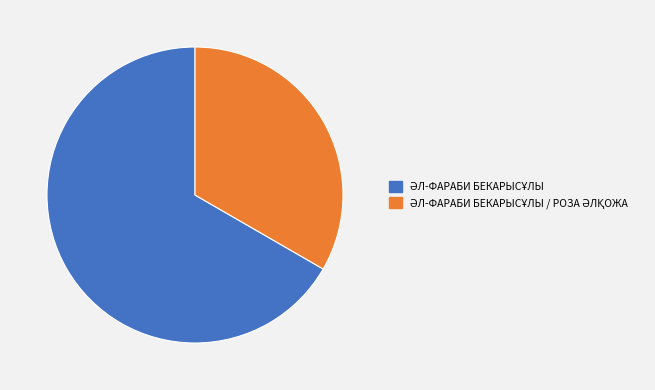

Is there any slice that represents more than half of the pie?

Yes